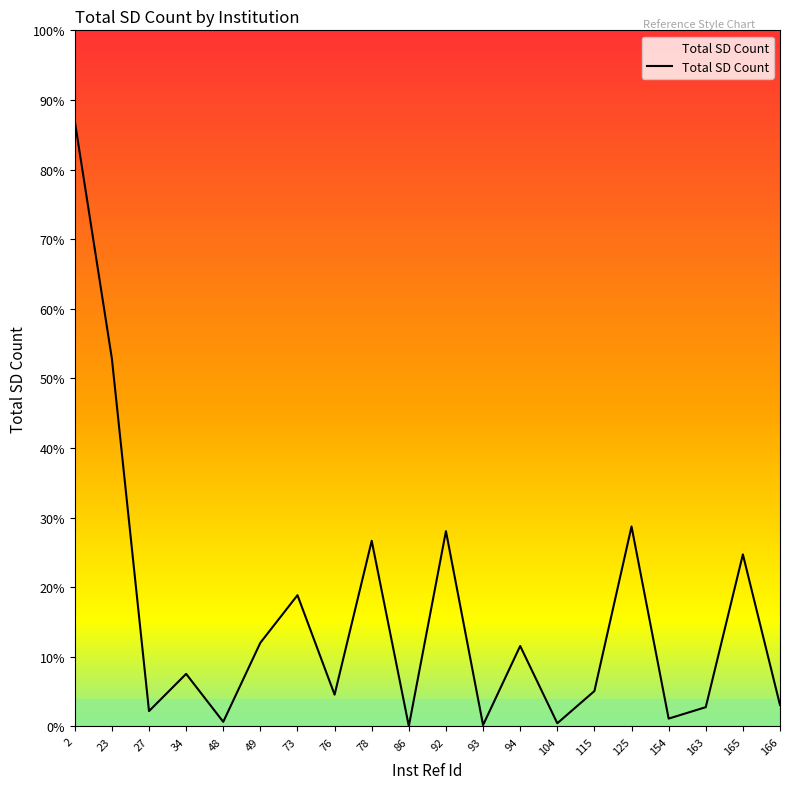

Between 125 and 78, which is larger?

125